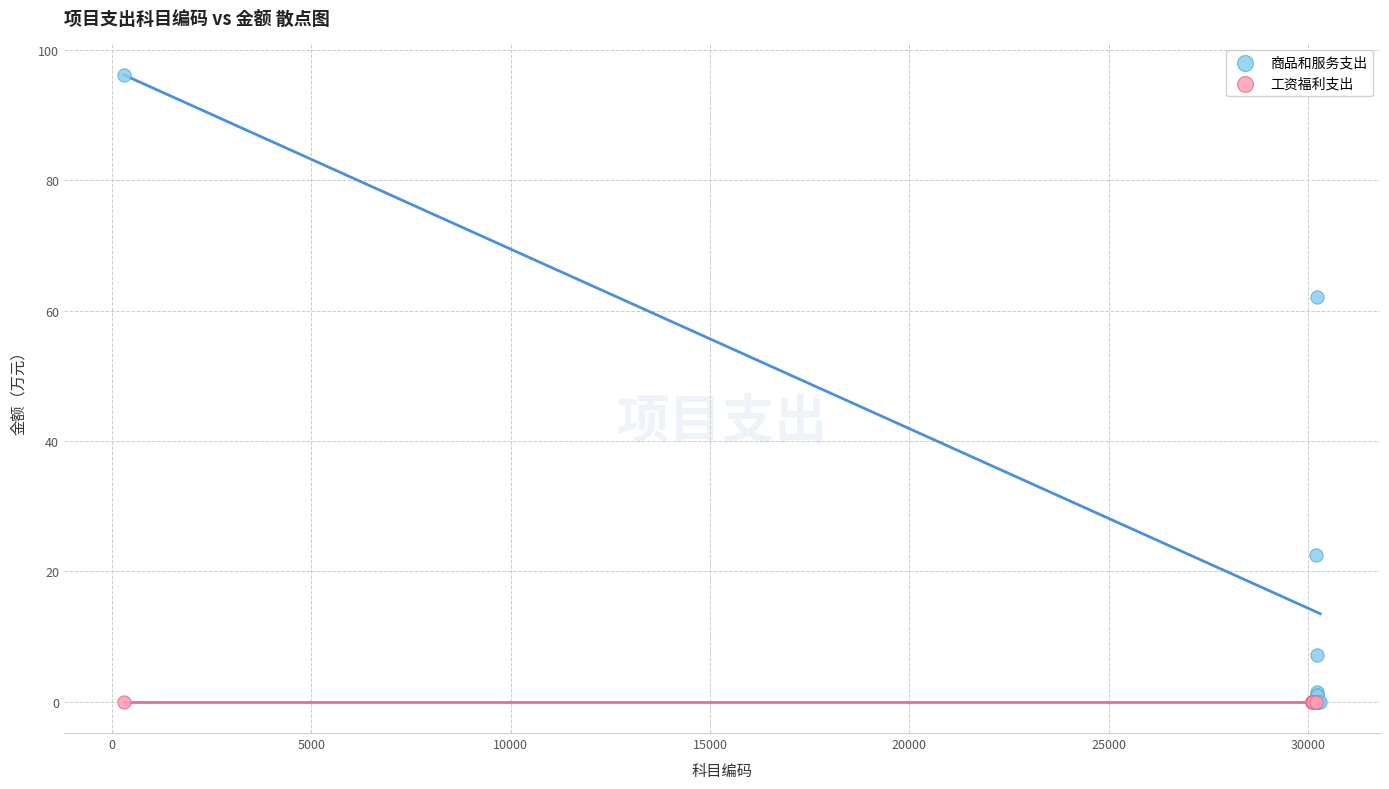

Which series reaches the maximum Y coordinate?

商品和服务支出